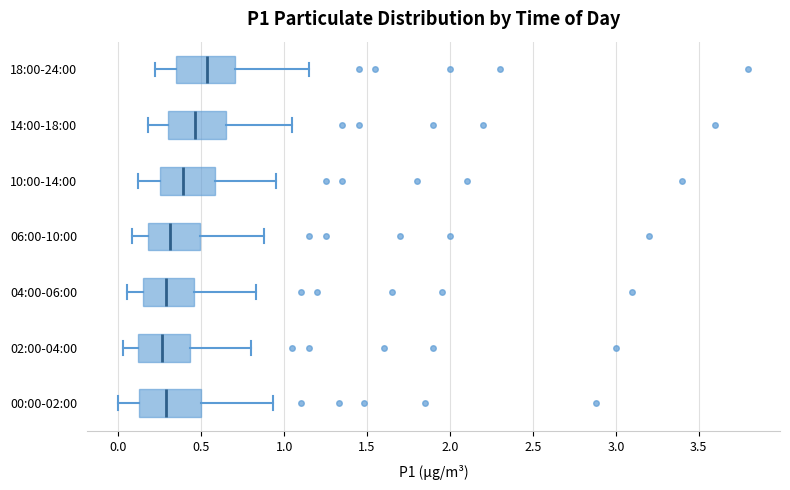

Which box's median line is the furthest to the right?

18:00-24:00